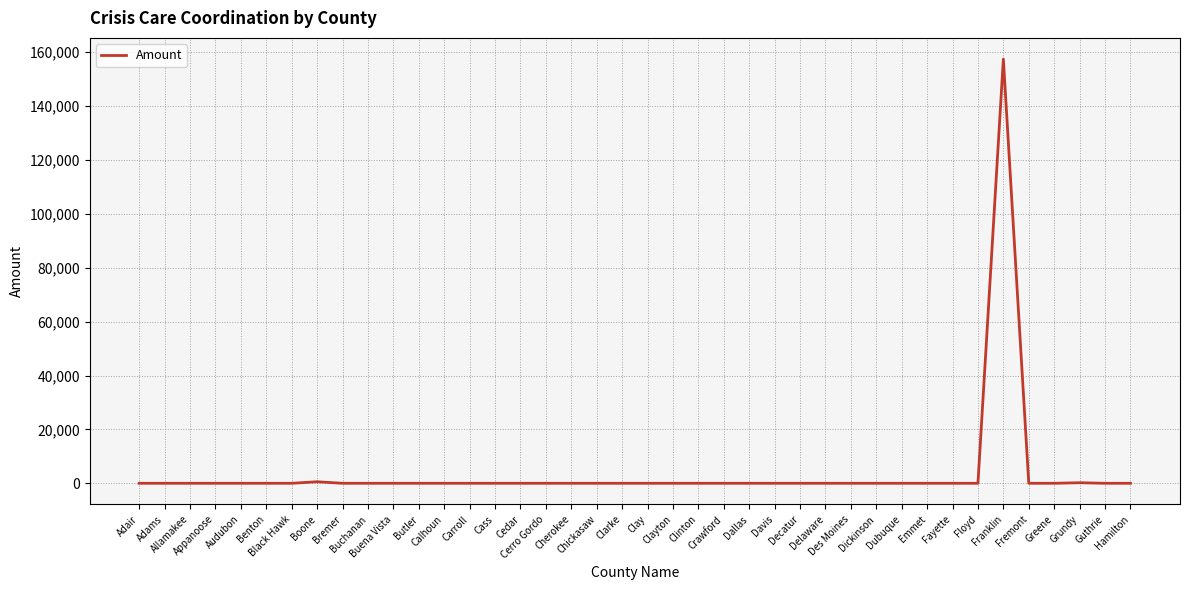

How many series are shown in this chart?

1